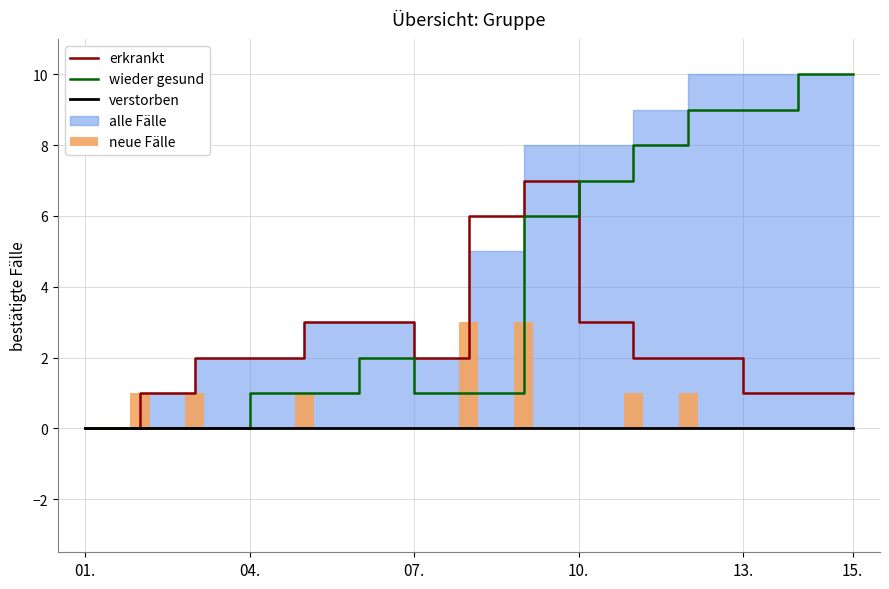

True or false: verstorben has a value of 0 at 07..

True